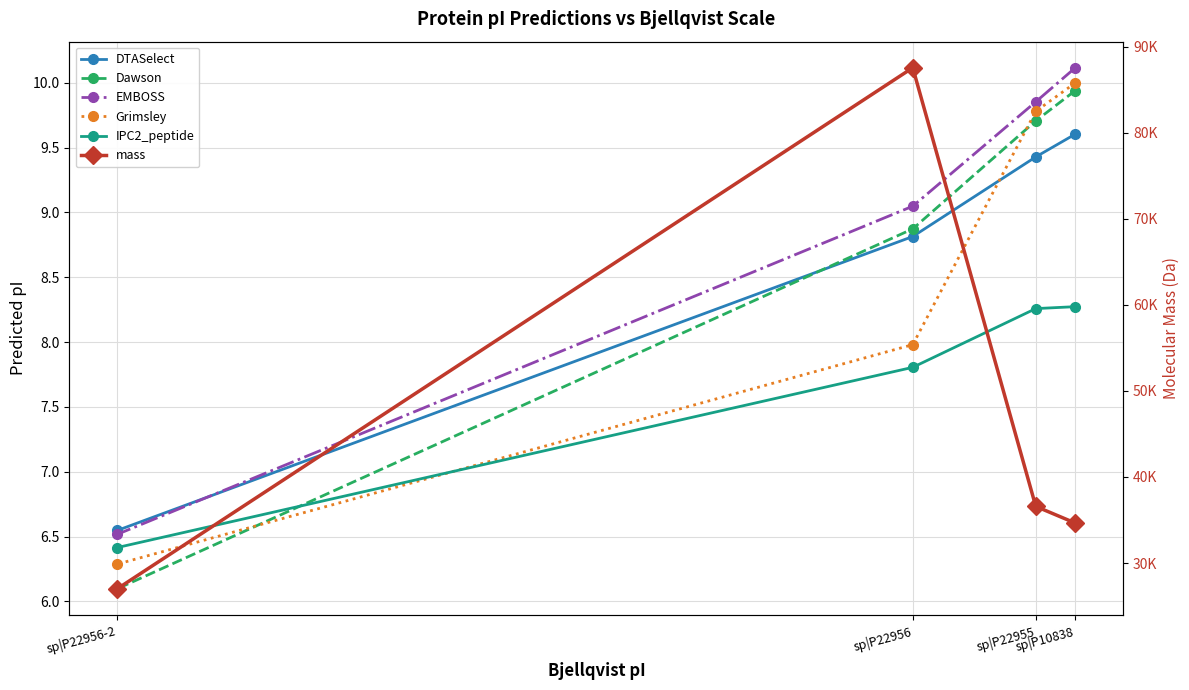

What is the total value across all series at sp|P22955?

36629.6